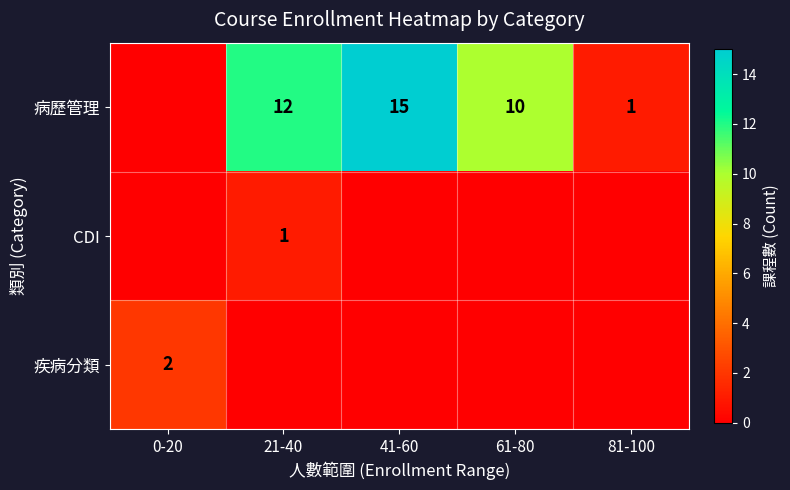

What is the sum of the 病歷管理 values at 61-80 and 21-40?

22